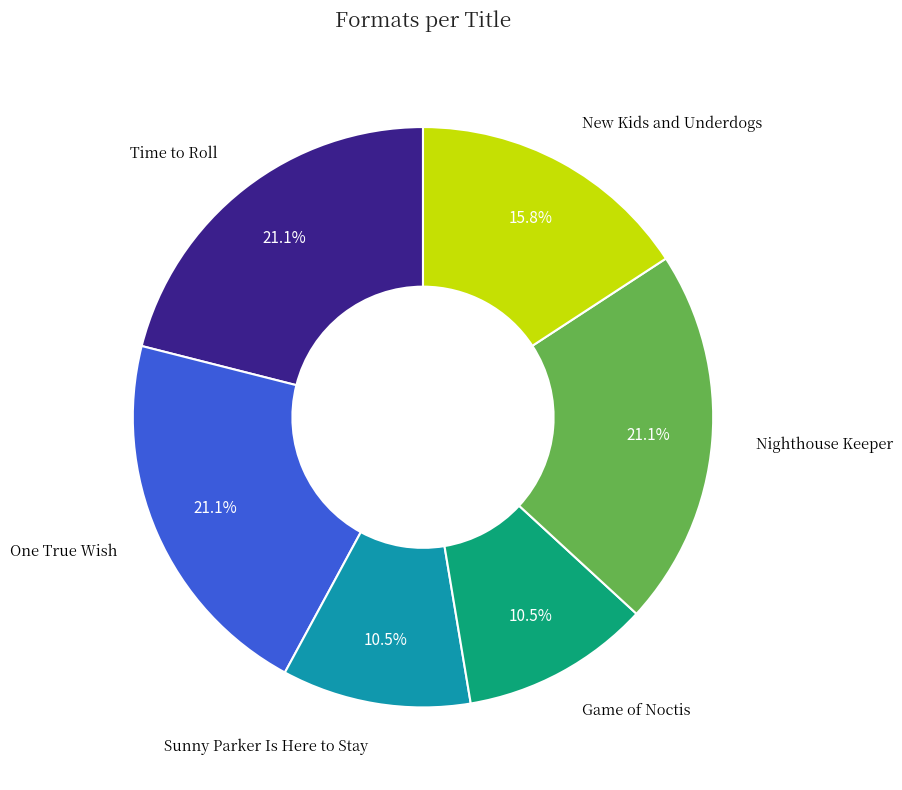

Is there any slice that represents more than half of the pie?

No